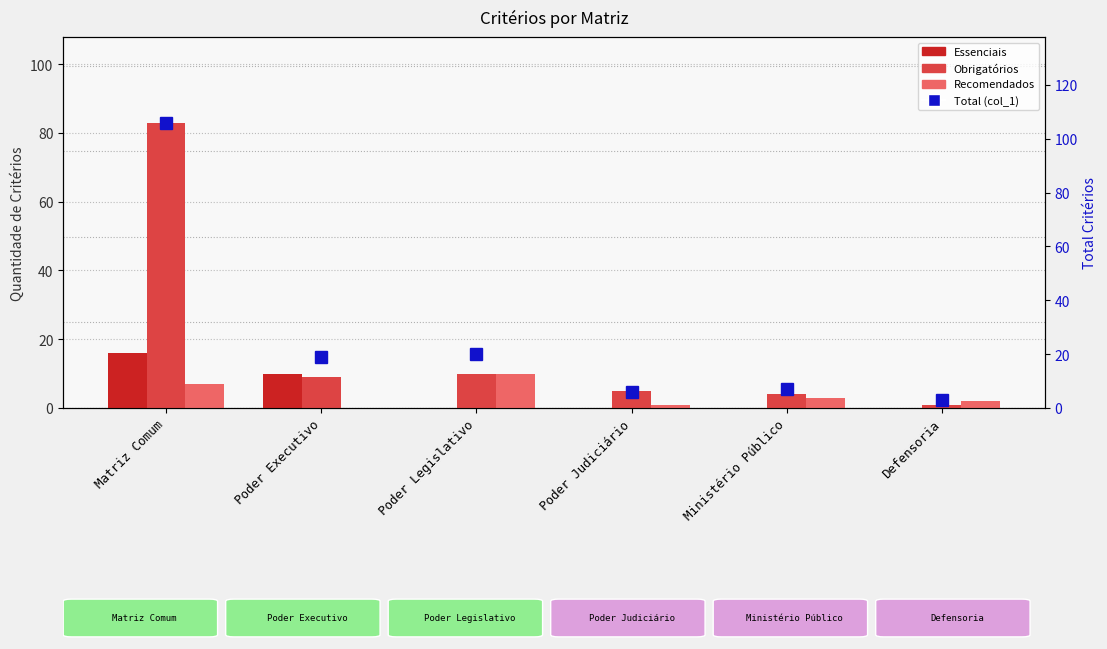

How many categories are shown in the chart?

6